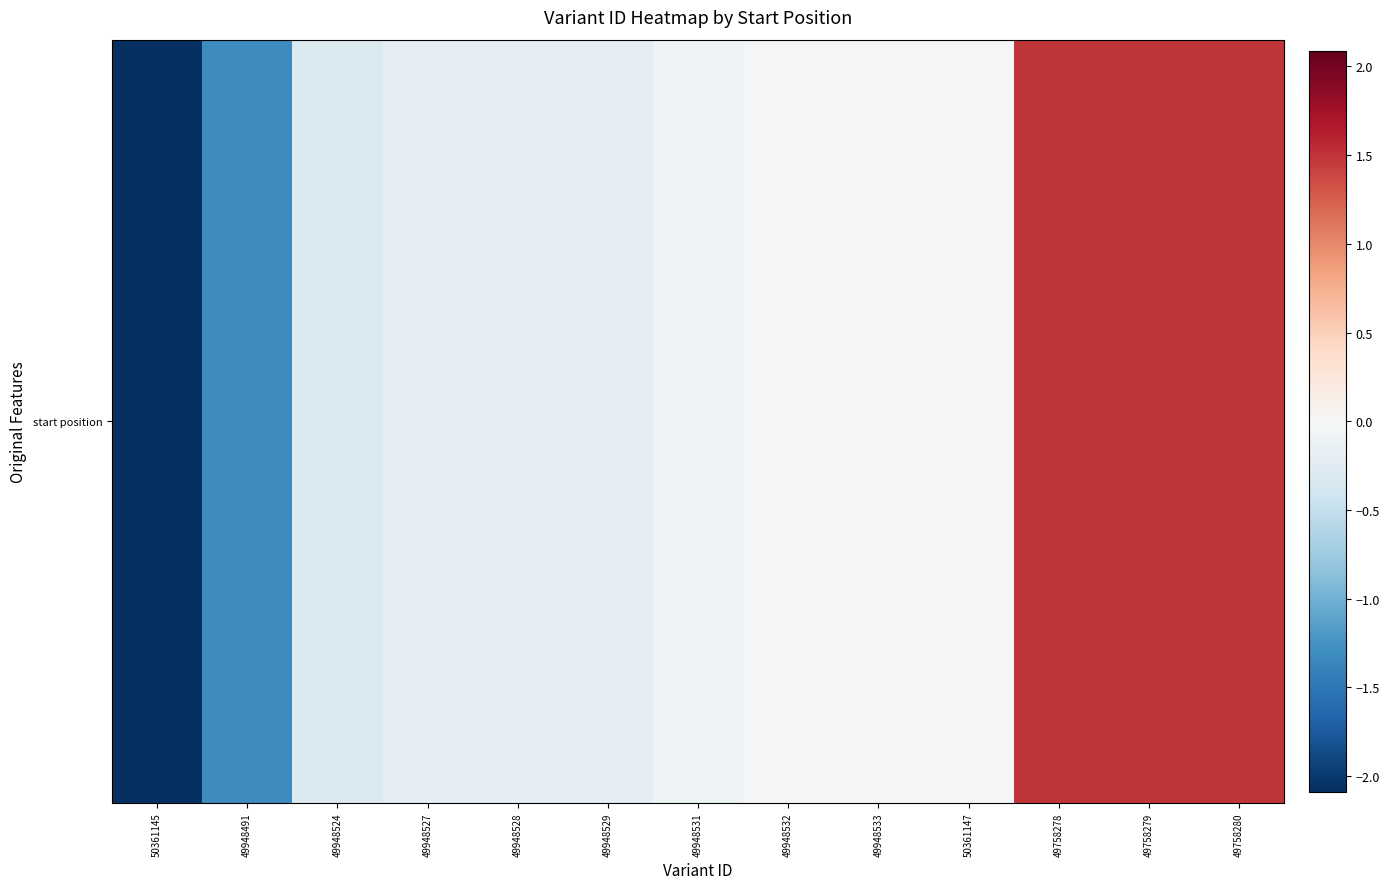

How many distinct data groups are displayed?

1